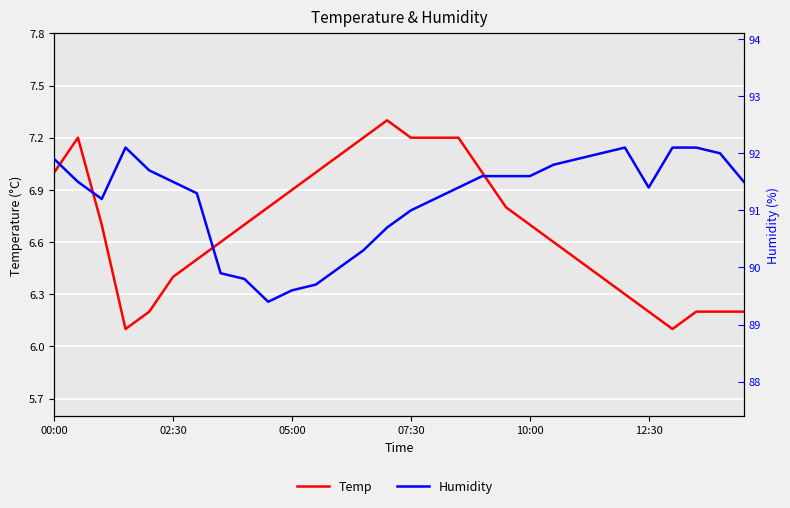

What is the highest value of the Temp series?

7.3